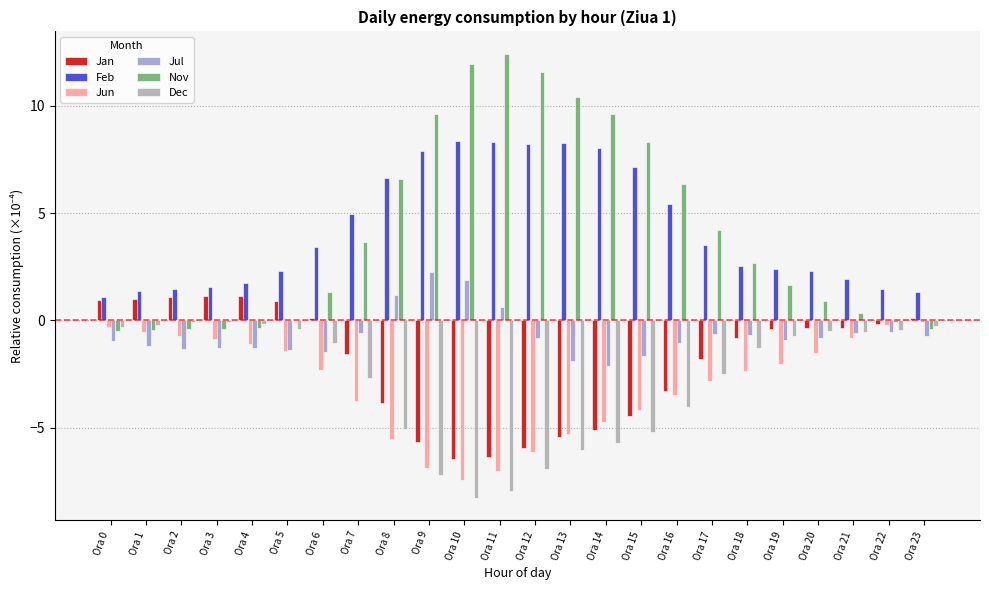

What is the sum of all Jan values?

-45.6